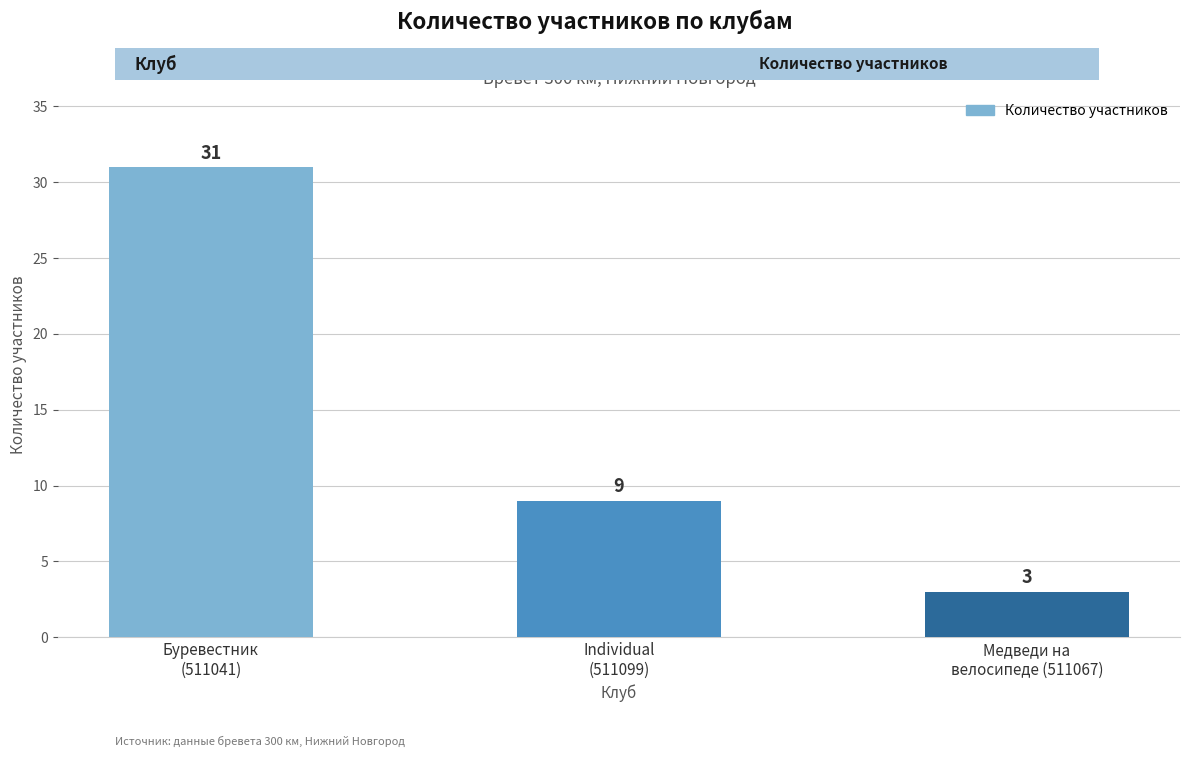

What is the difference between the maximum and minimum values?

28